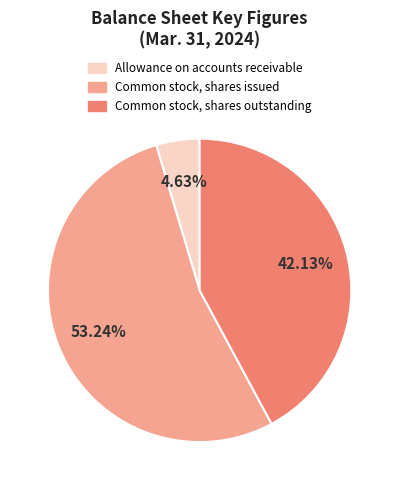

Is there a majority slice in this chart?

Yes